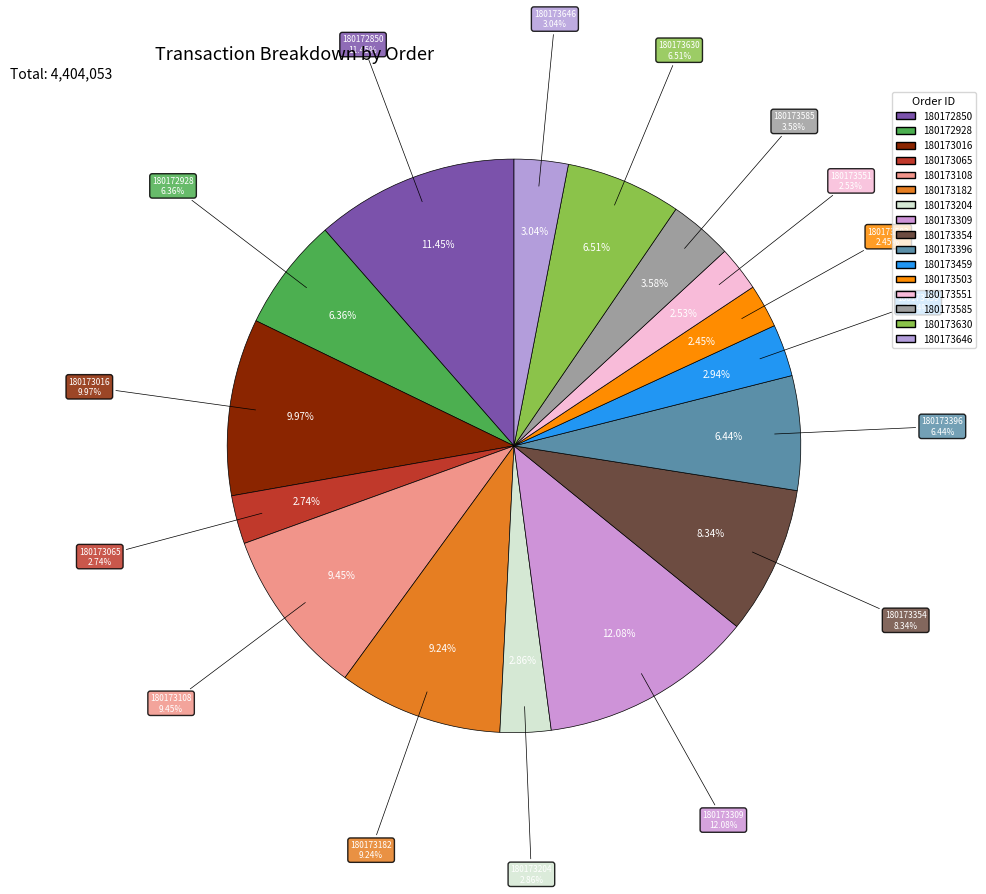

What portion of the pie excludes 180173646?

97.0%